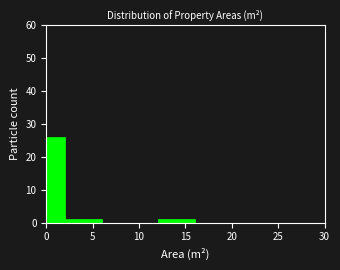

How tall is the bar that spans 0 to 2 on the x-axis? The values are not printed on the chart, so give them approximately, as read against the axis.

26